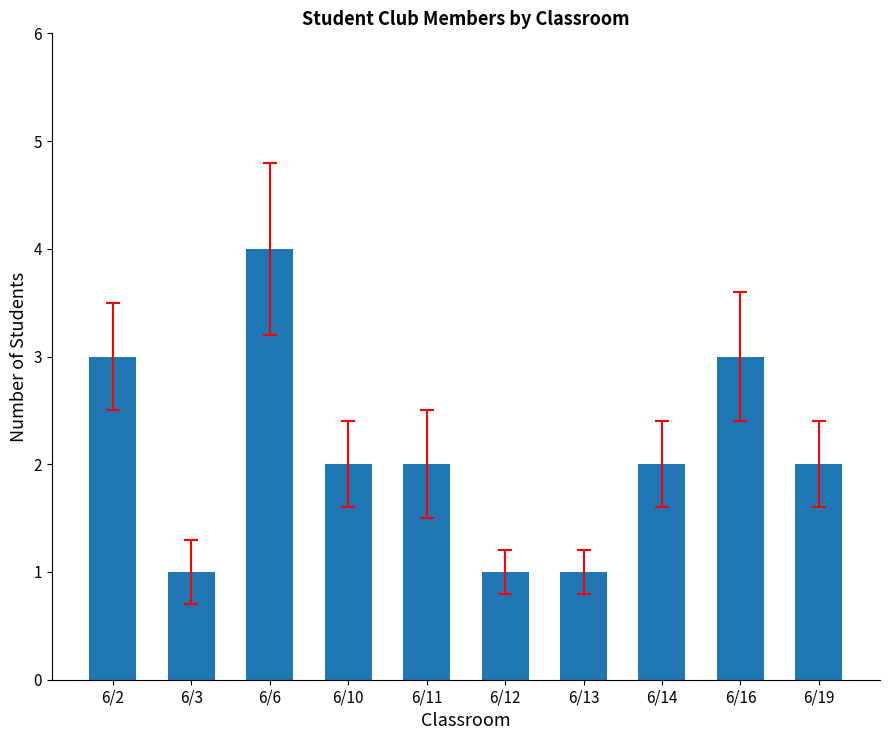

What is the value of the 1st bar from the left?

3